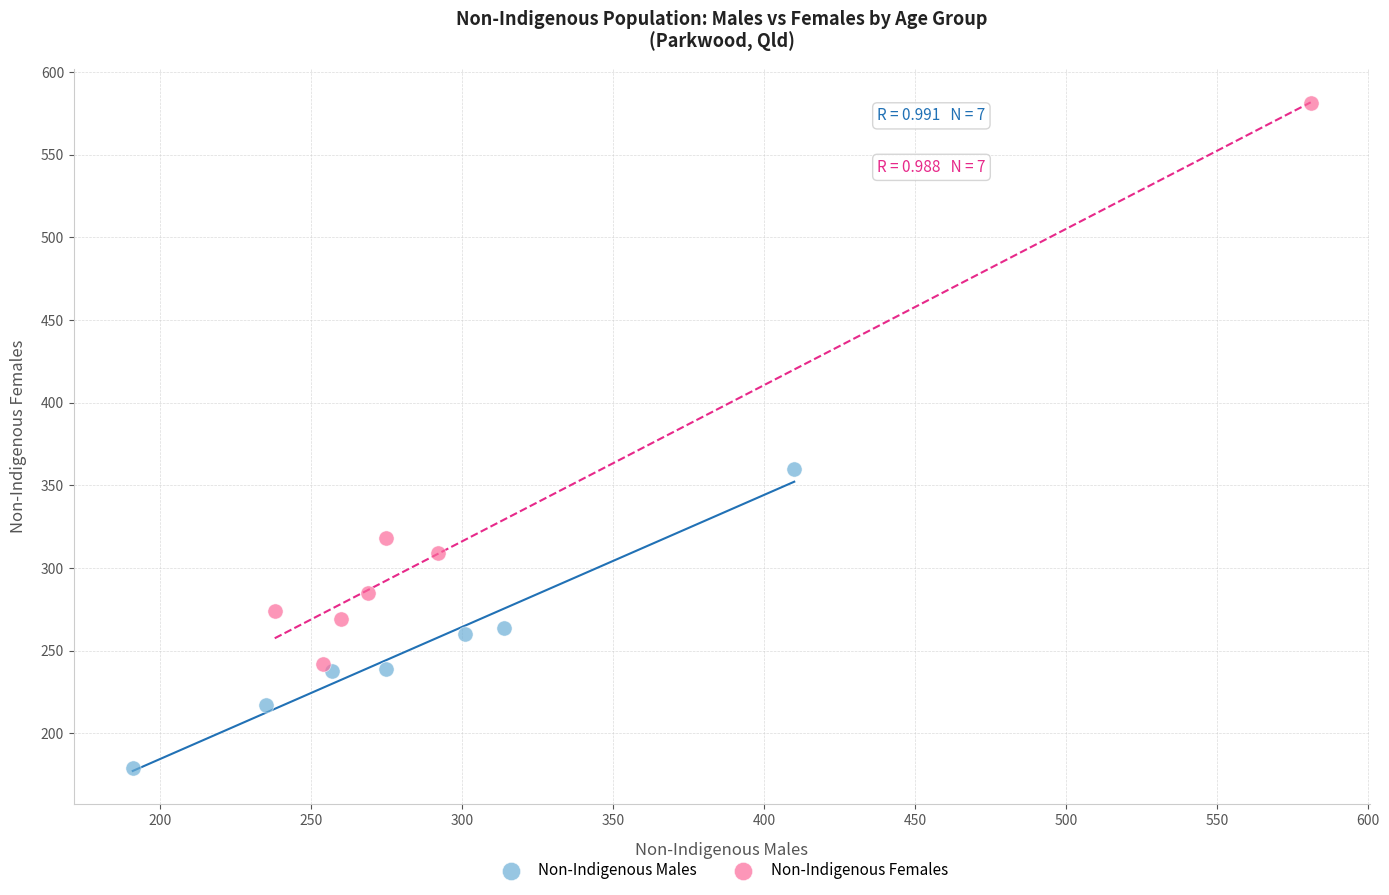

Which series reaches the maximum Y coordinate?

Non-Indigenous Females